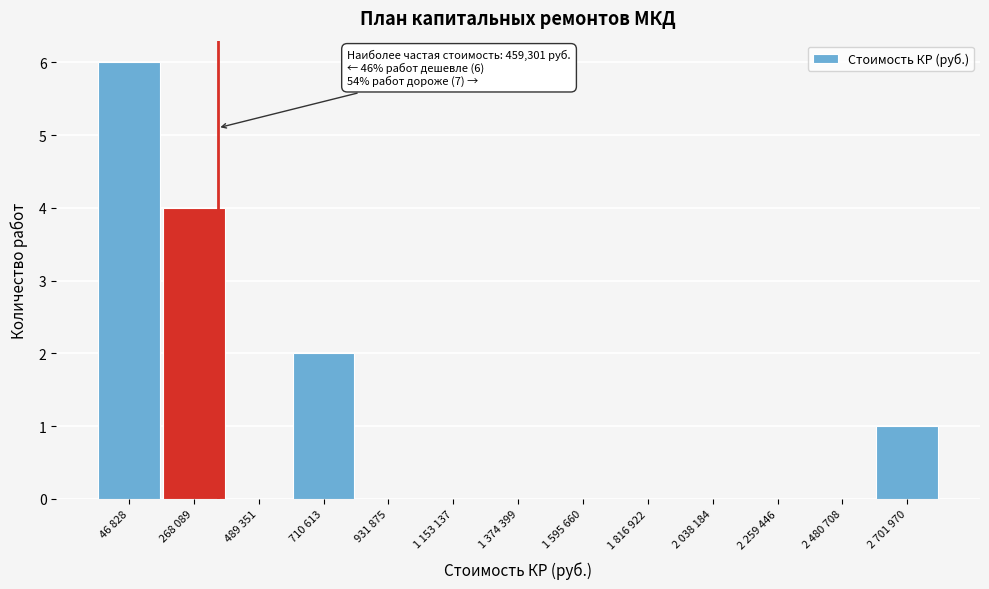

Reading left to right, transcribe all the data shown in this chart.

46 828=6	268 089=4	489 351=0	710 613=2	931 875=0	1 153 137=0	1 374 399=0	1 595 660=0	1 816 922=0	2 038 184=0	2 259 446=0	2 480 708=0	2 701 970=1